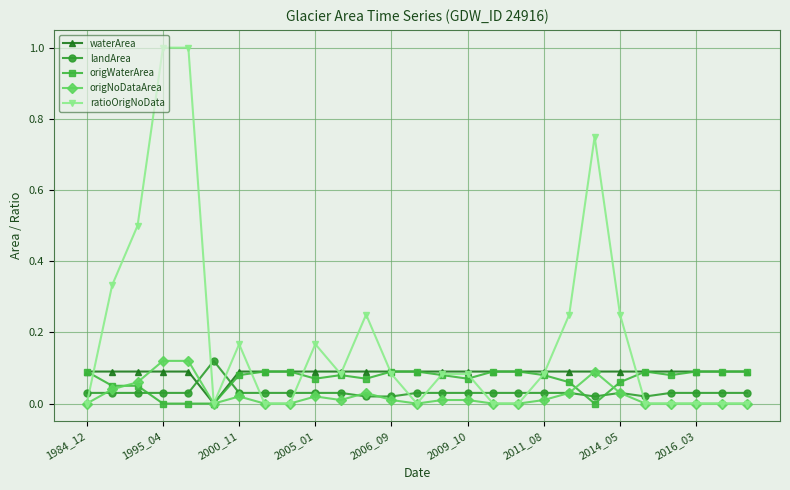

Count the number of categories in the chart.

27